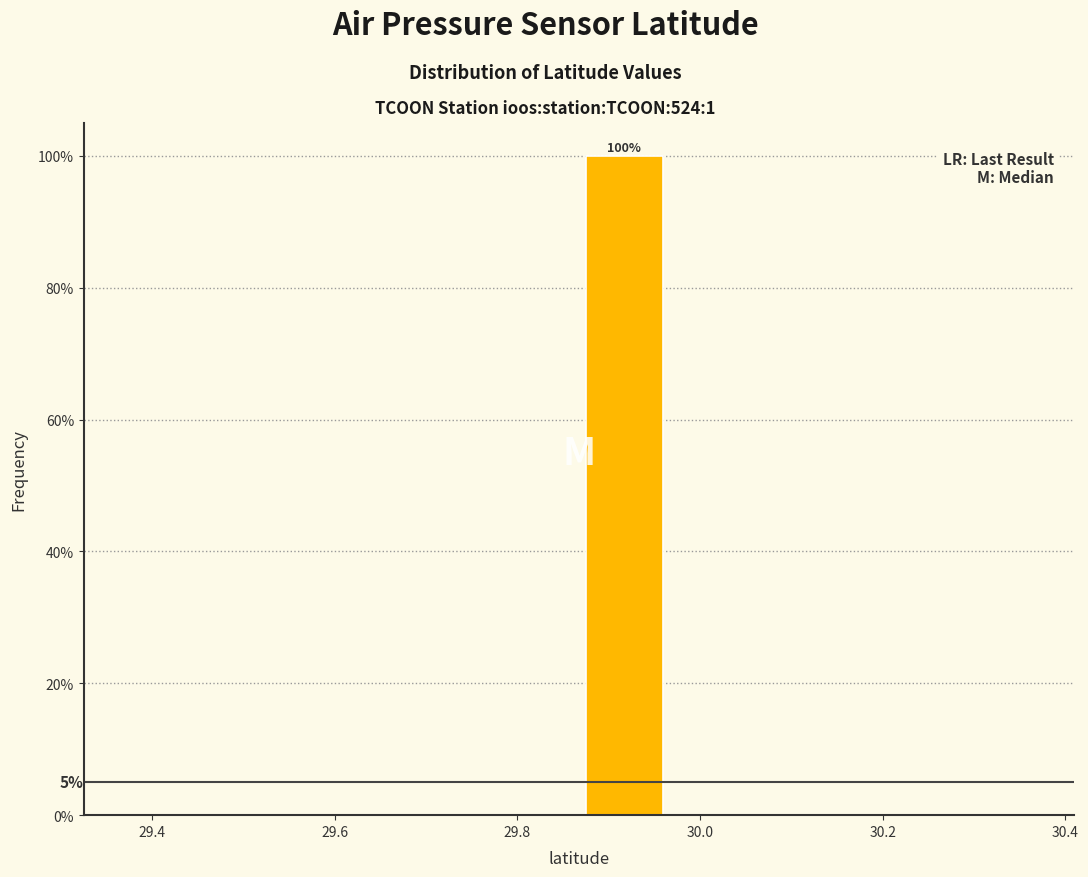

Which range on the x-axis has the tallest bar?

29.86 to 29.96